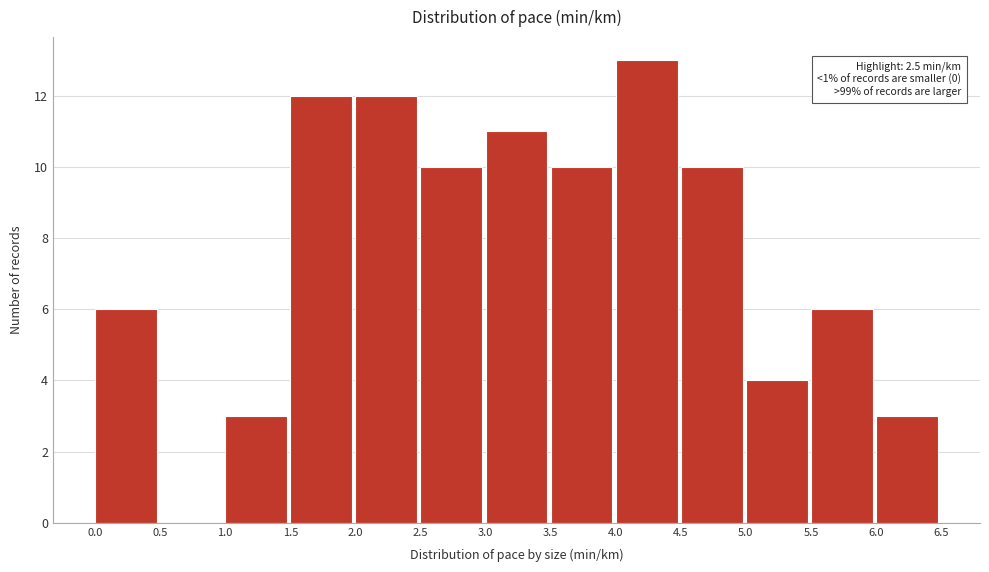

Over which range of the x-axis is the bar tallest?

4.0 to 4.5